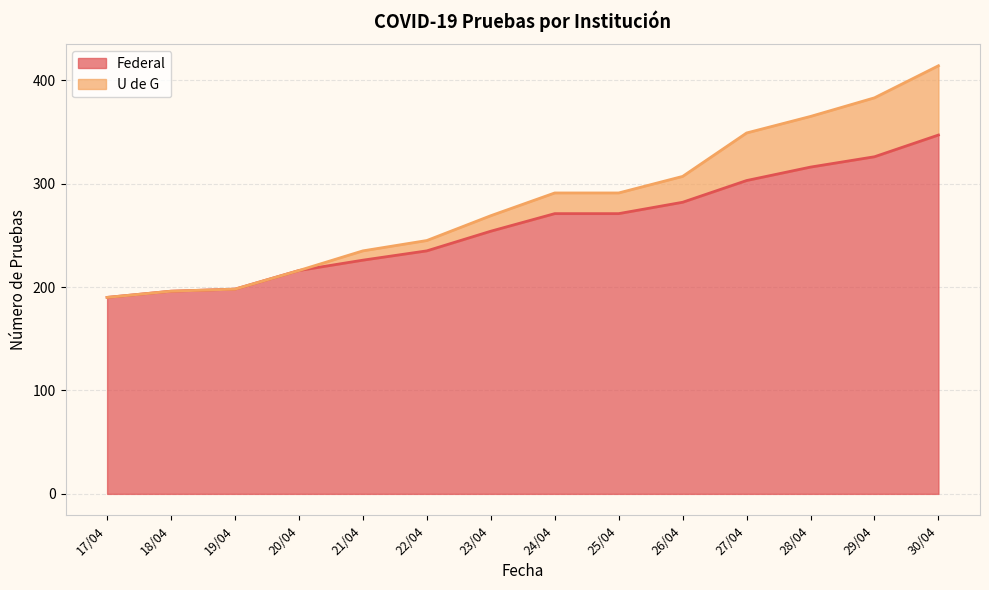

Reading right to left, what are all the values shown in this chart?

Federal: 347	326	316	303	282	271	271	254	235	226	216	198	196	190
U de G: 414	383	365	349	307	291	291	269	245	235	216	198	196	190